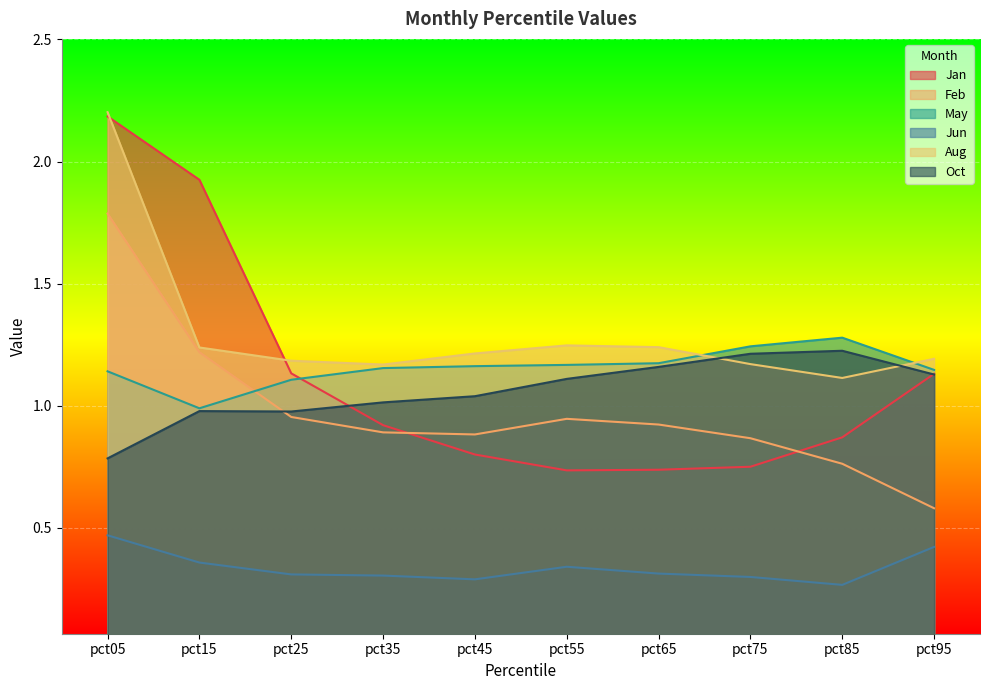

Rank the series by their maximum value, from highest to lowest.

Aug, Jan, Feb, May, Oct, Jun